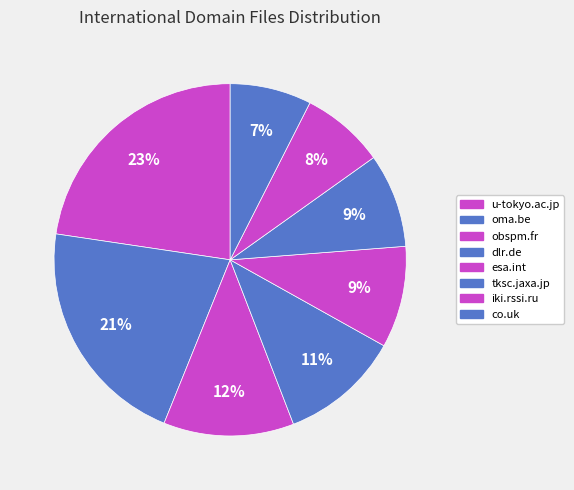

Count the number of slices in the pie.

8